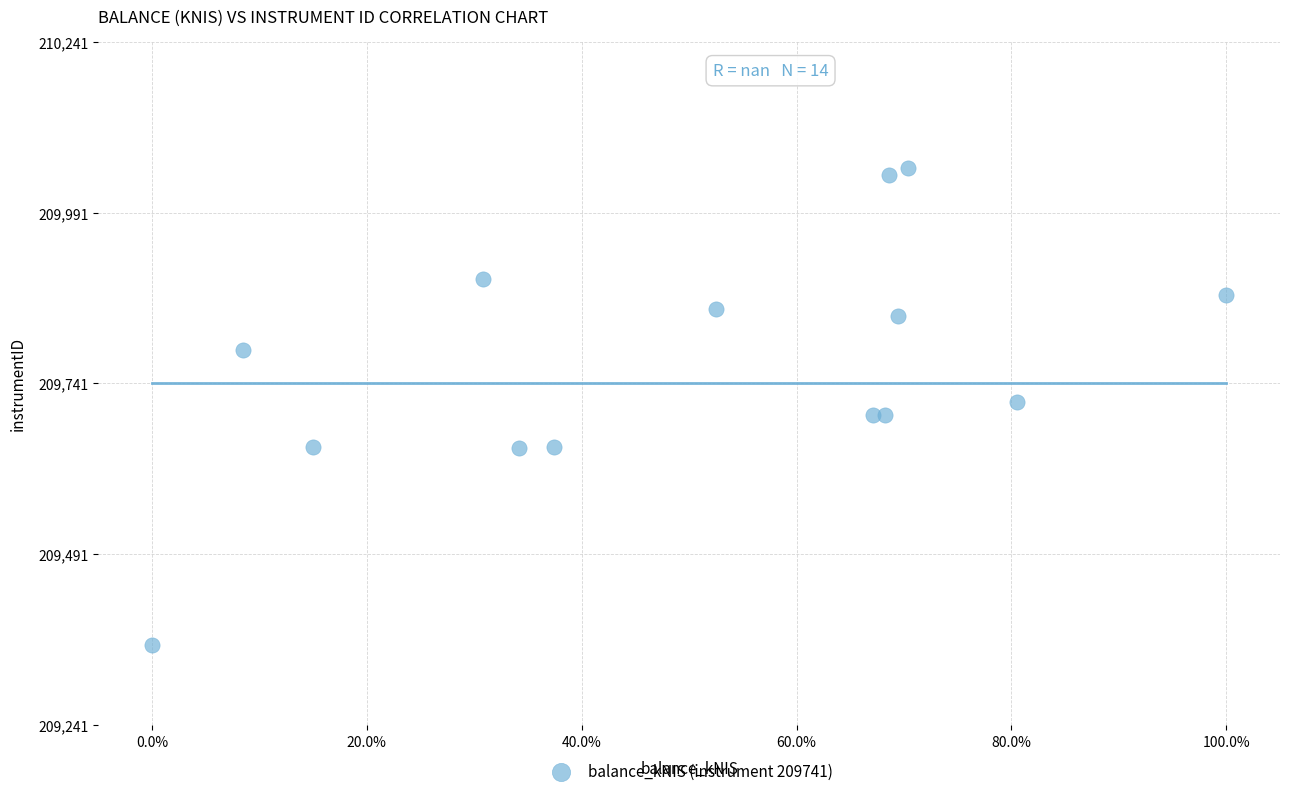

What is the range of Y values (max minus min)?

698.5